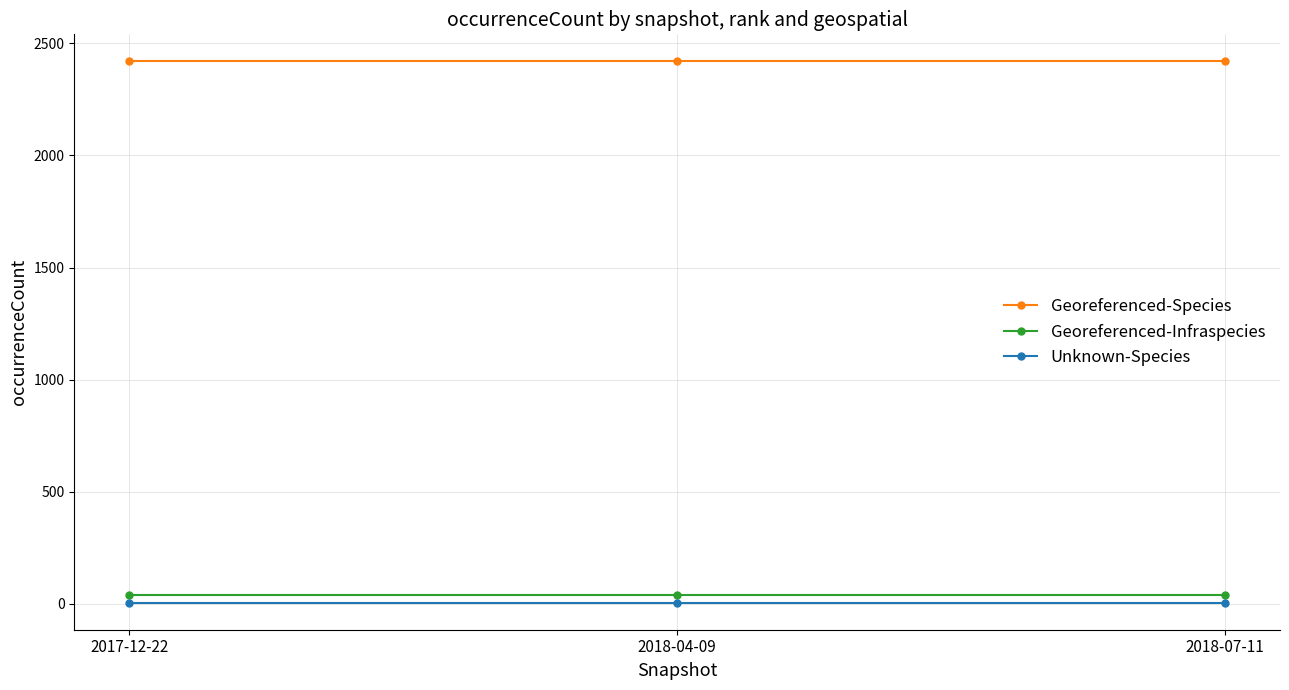

What is the lowest value of the Georeferenced-Infraspecies series?

36